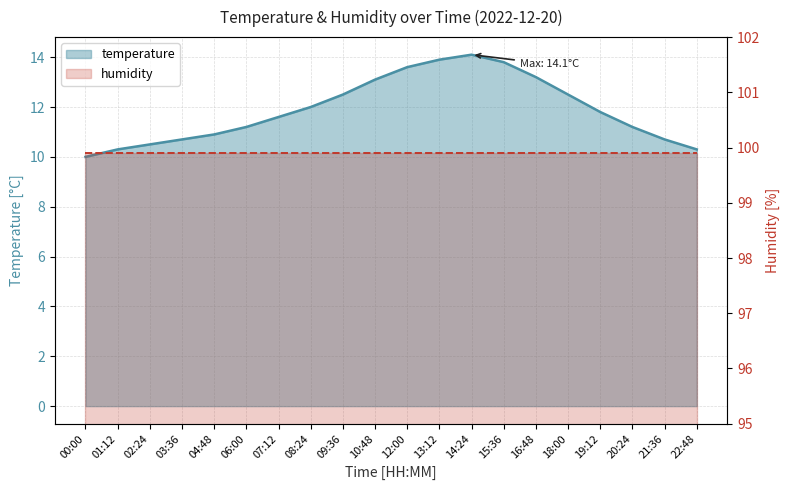

Approximately how many times larger is the value at 19:12 compared to 06:00?

1.1